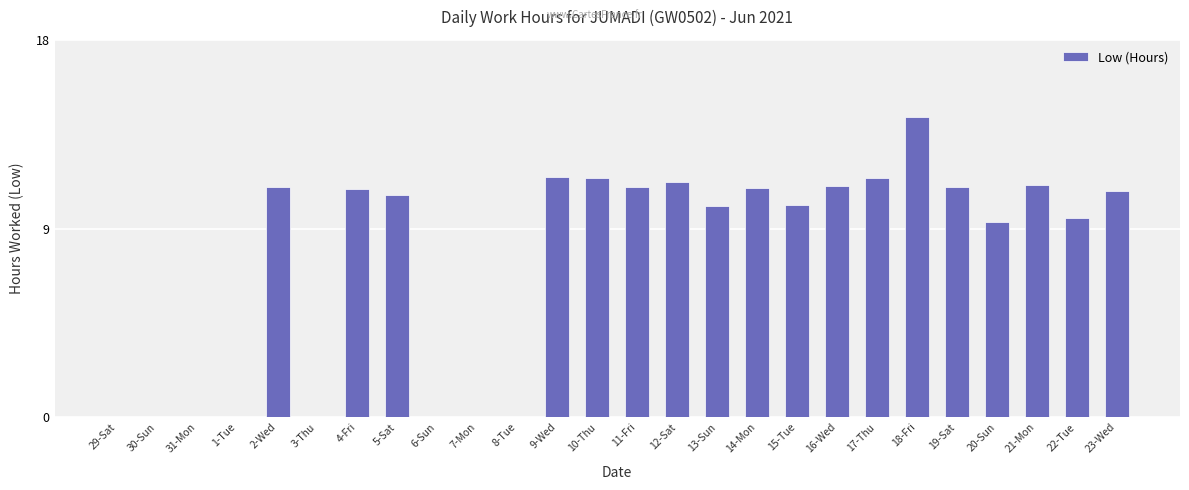

What is the sum of all values?

197.1